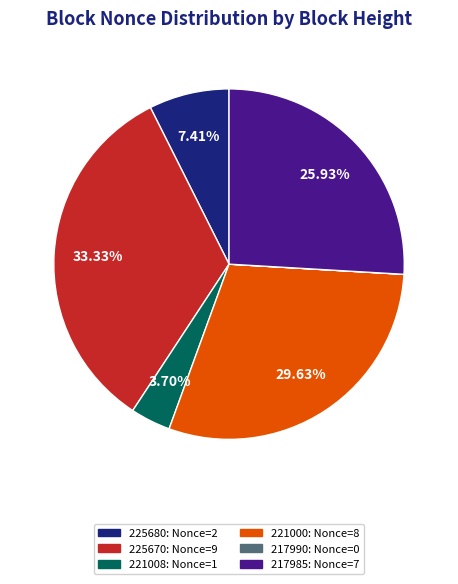

Combined, do 225680 and 221000 account for over 50%?

No